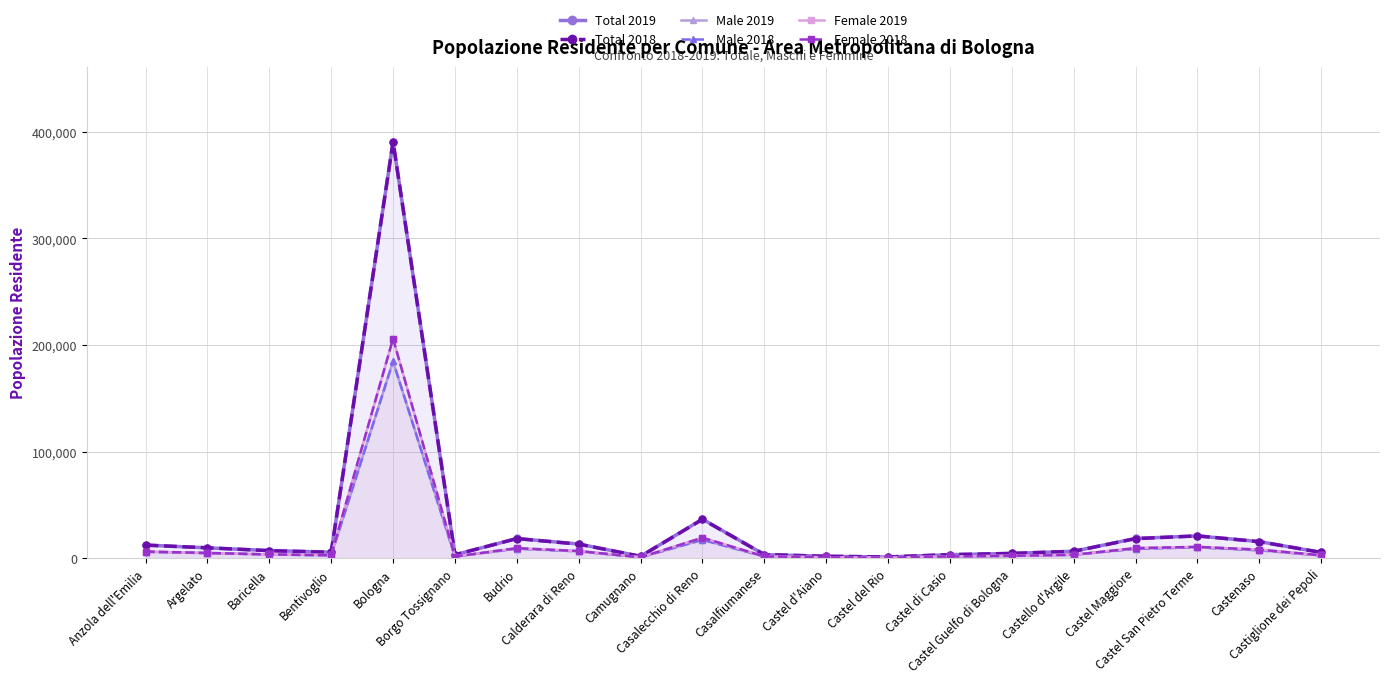

At how many categories does at least one series exceed 121461?

1